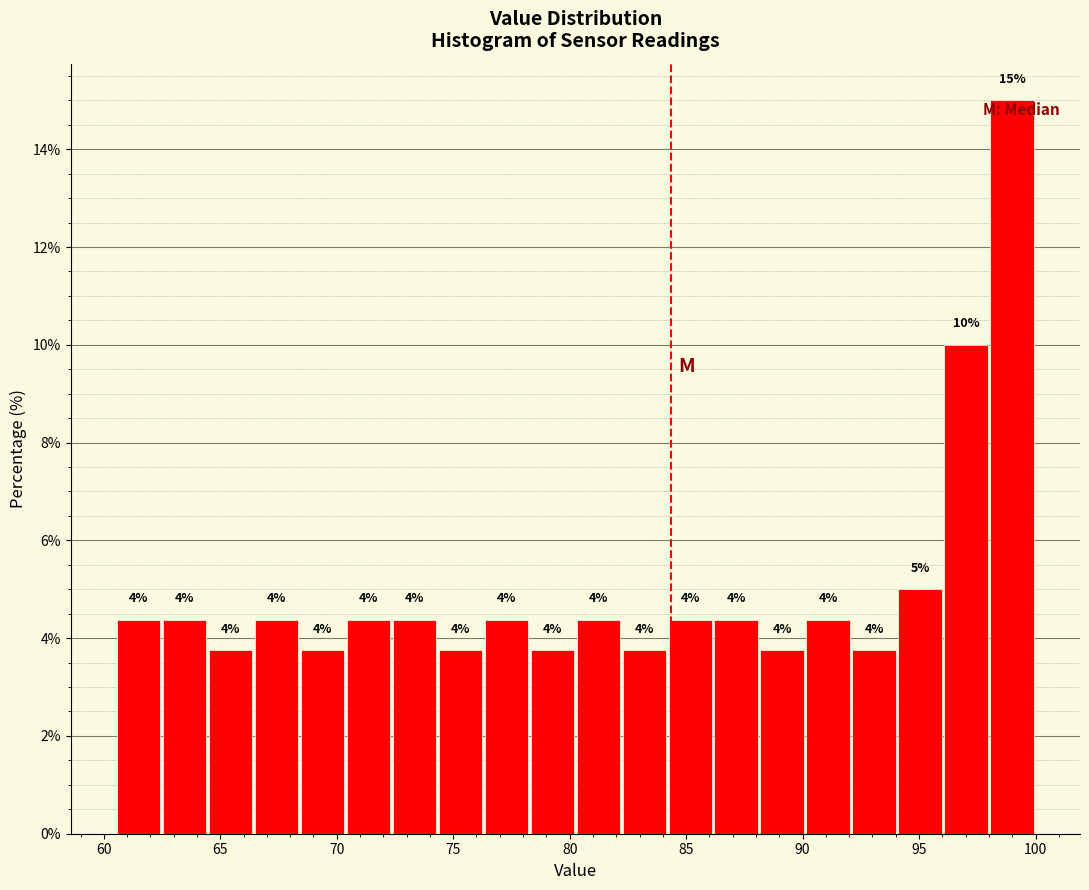

Around what value on the x-axis is the tallest bar? Give the approximate position of its centre, as read against the axis.

99.0